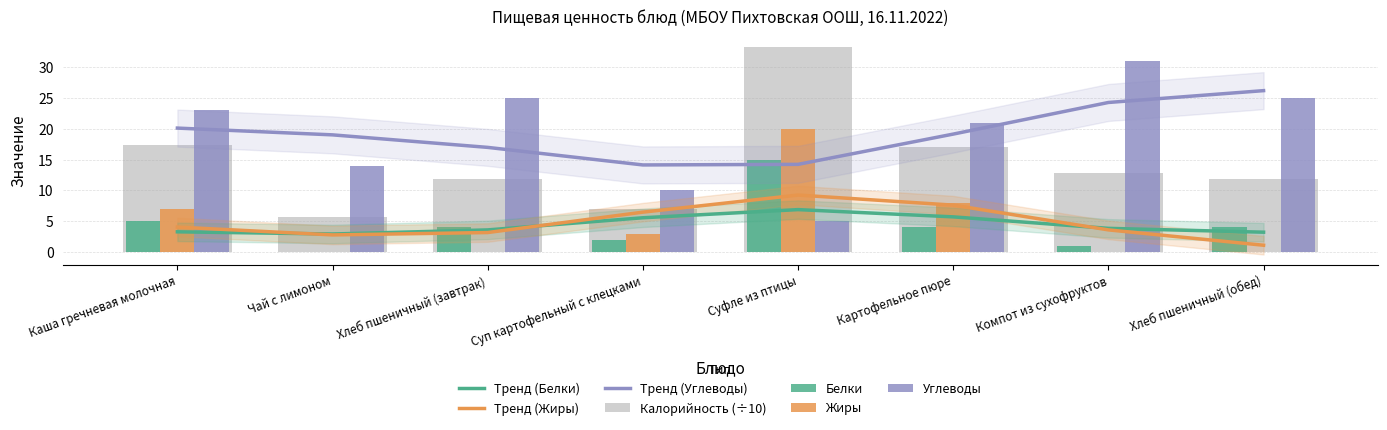

What is the label of the 7th bar from the left?

Компот из сухофруктов